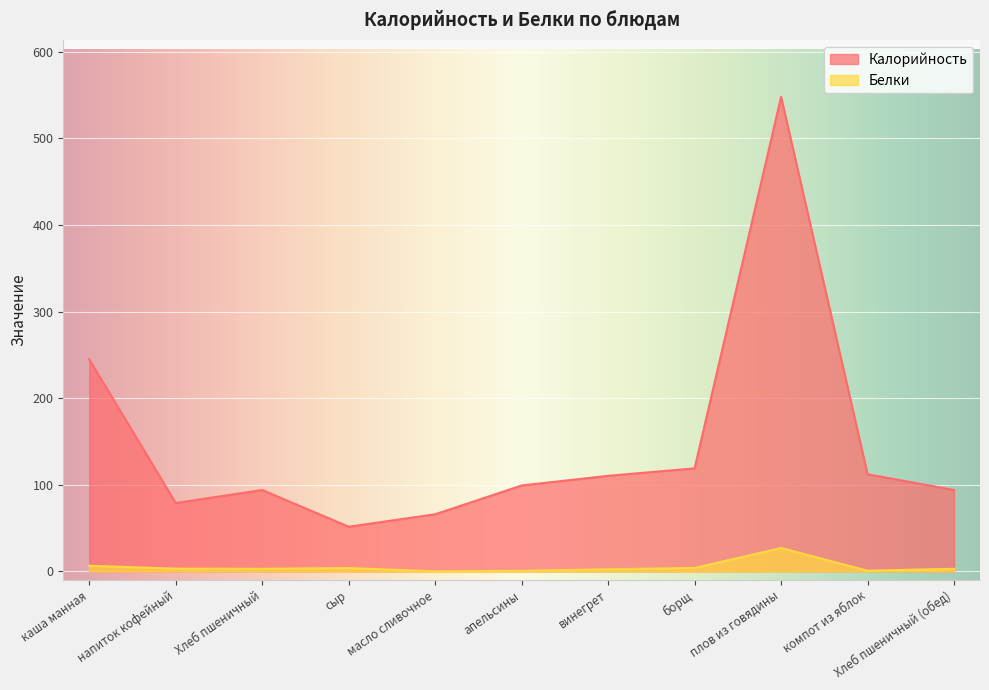

How many data points in Калорийность are less than 99?

5